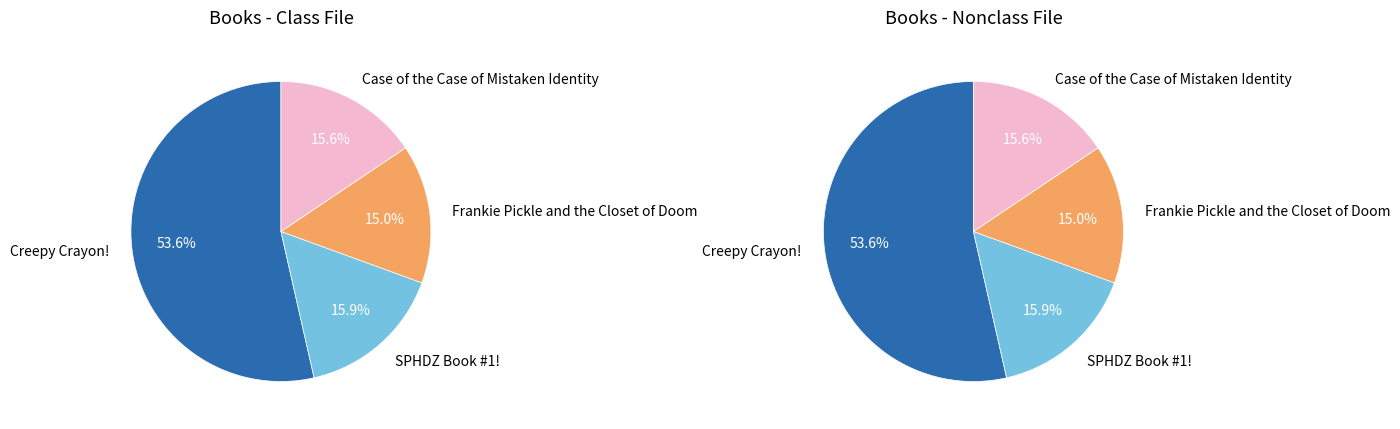

What percentage is the SPHDZ Book #1! slice, to the nearest percent?

16%